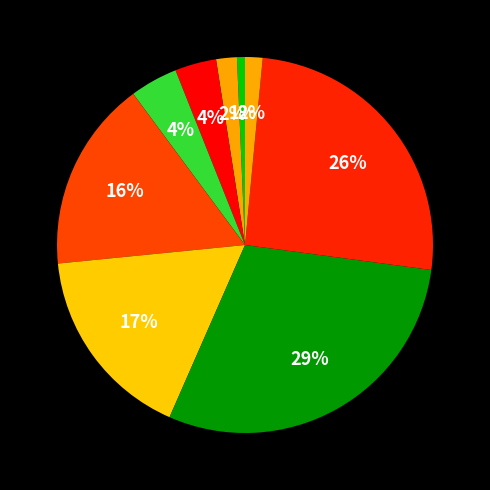

How many segments does this pie chart have?

9